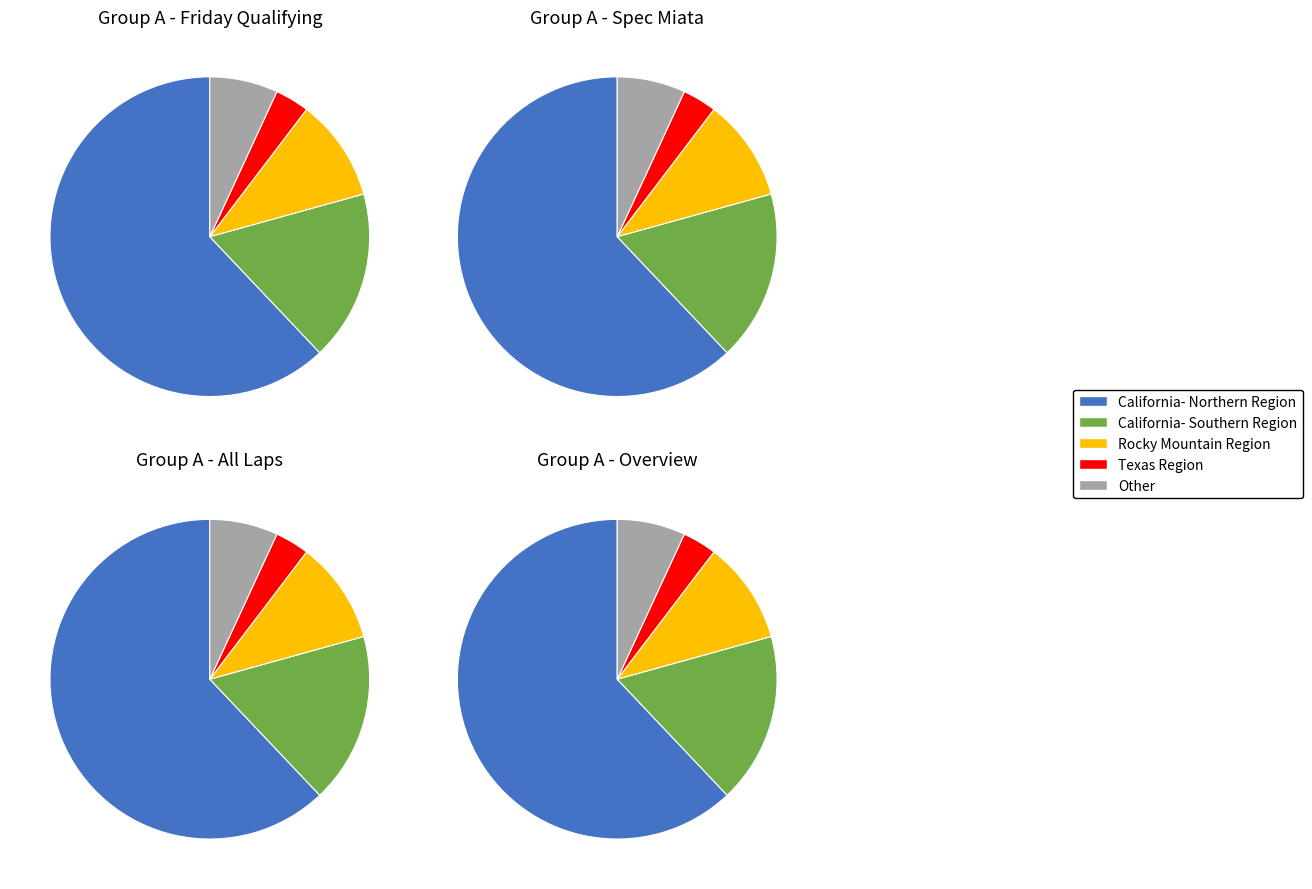

What percentage is the Texas Region slice, to the nearest percent?

3%